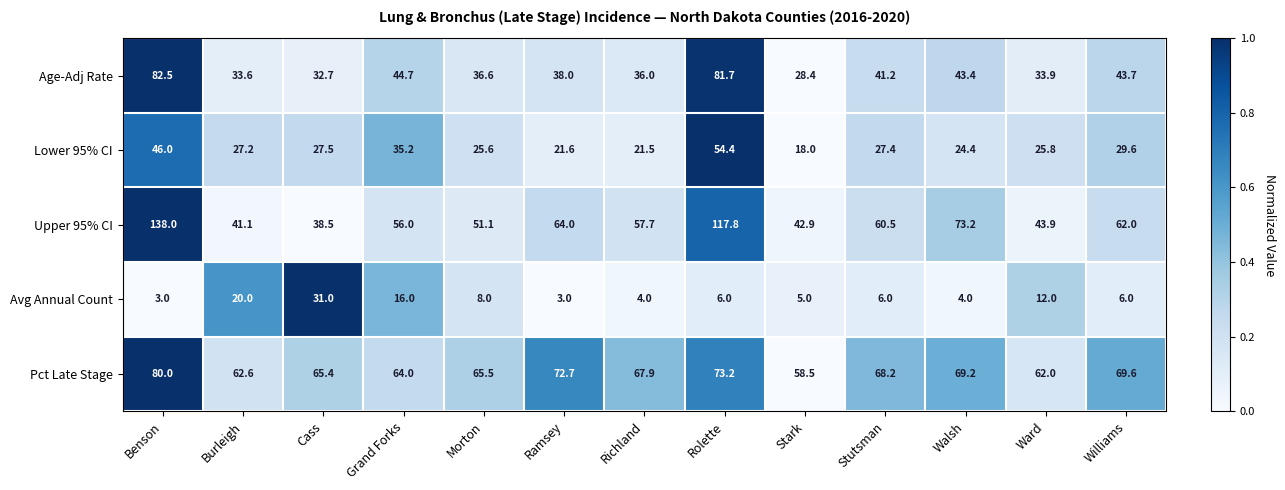

Between Richland and Ward, which series saw the biggest shift?

Upper 95% CI